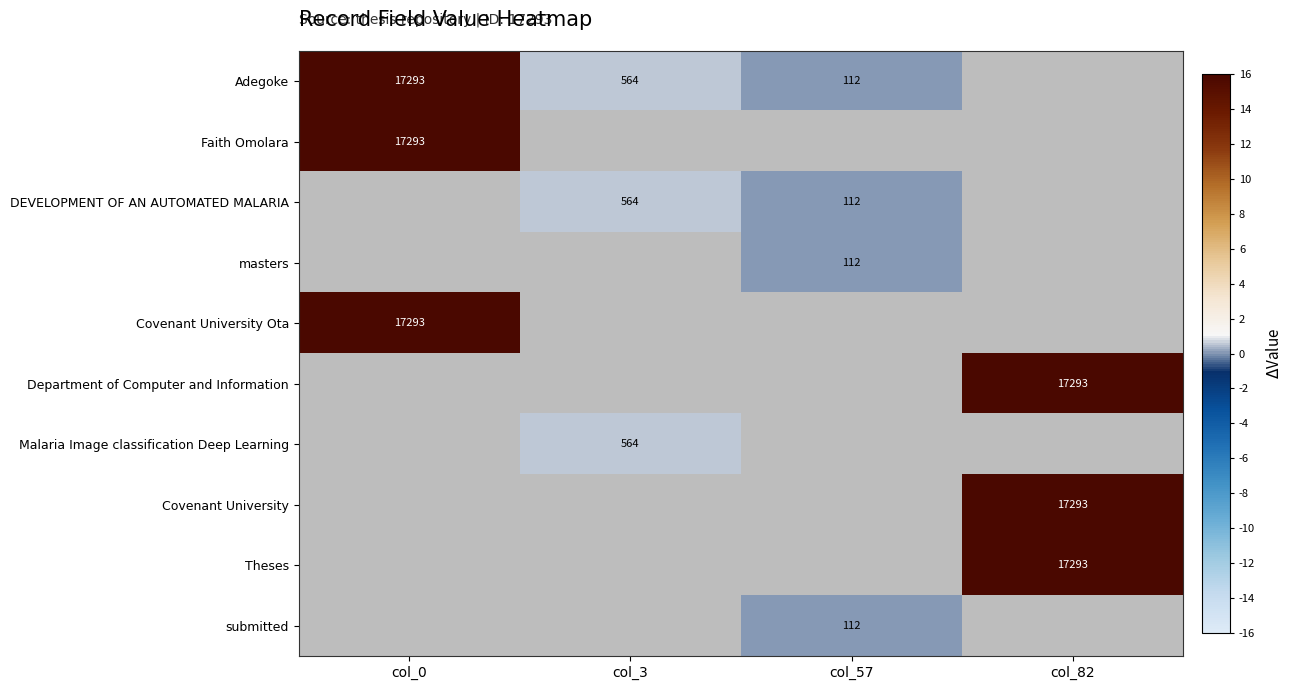

The masters series shows 61 at col_57. True or false?

False